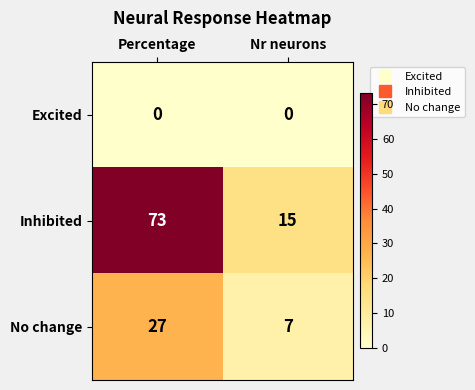

At which category is the sum across all series the highest?

Percentage